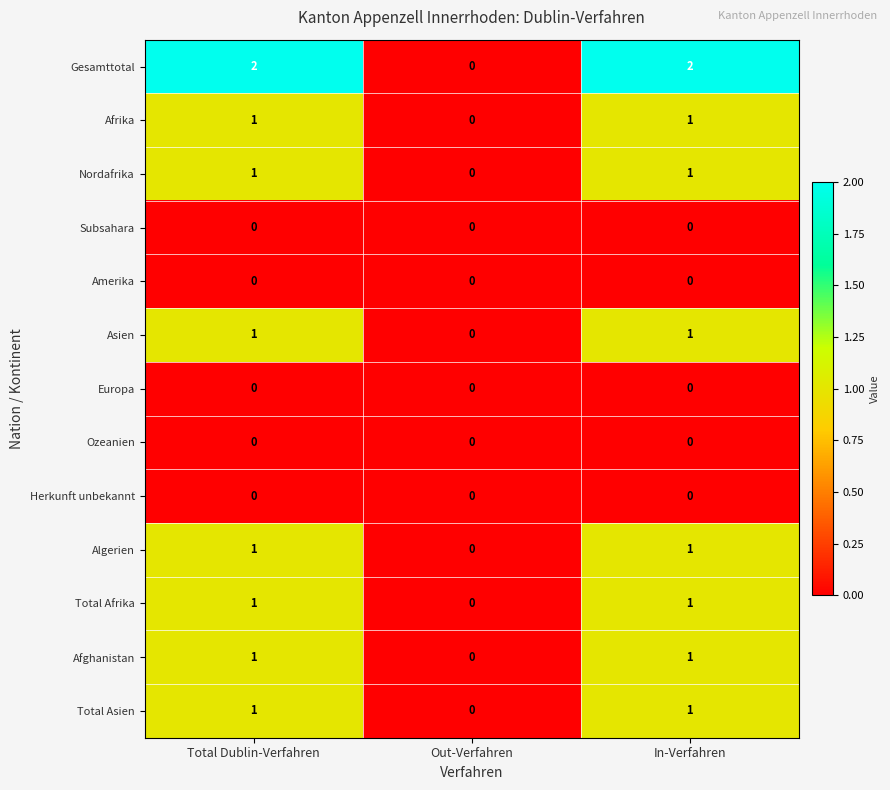

Where is Asien nearest to the value 0?

Out-Verfahren